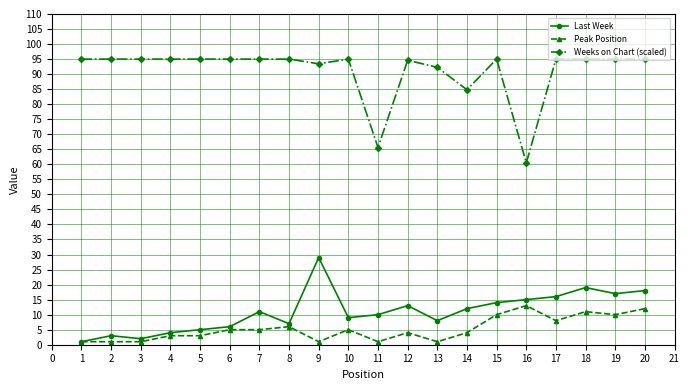

What is the sum of all Peak Position values?

105.0